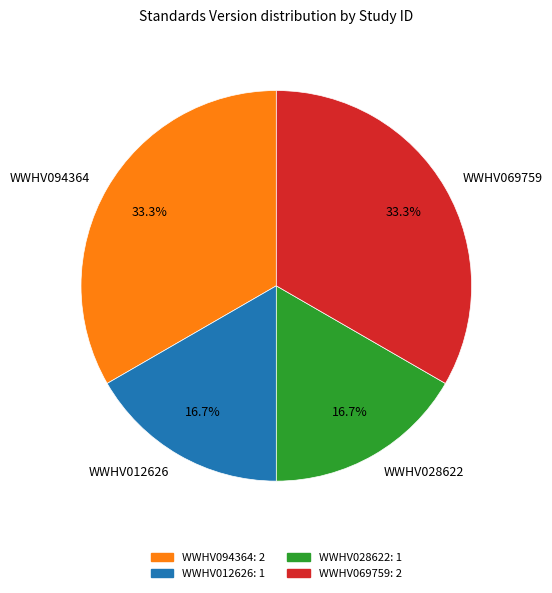

The WWHV069759 slice represents 33% of the pie. True or false?

True